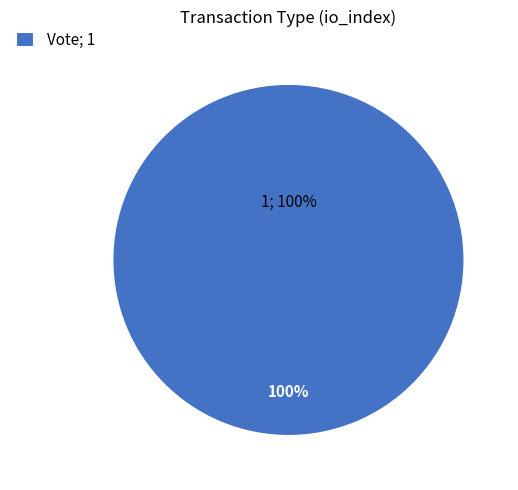

What is the majority slice?

Vote